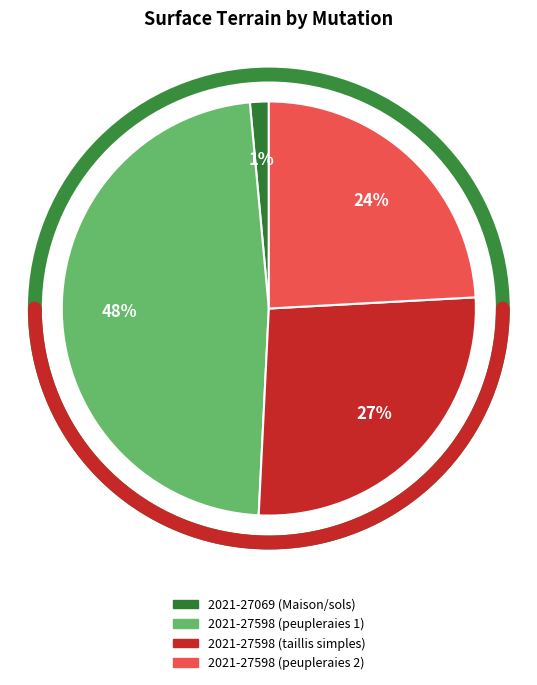

Rank the categories by value from lowest to highest.

2021-27069 (Maison/sols), 2021-27598 (peupleraies 2), 2021-27598 (taillis simples), 2021-27598 (peupleraies 1)